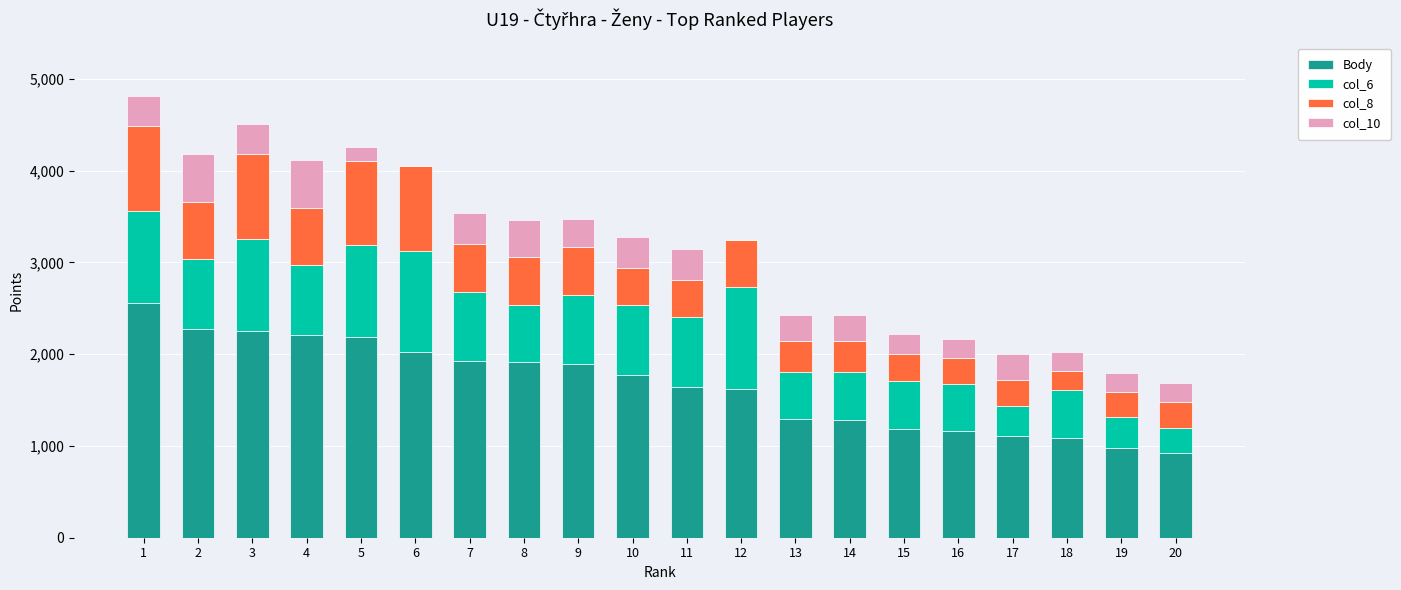

What is the highest value of the Body series?

2560